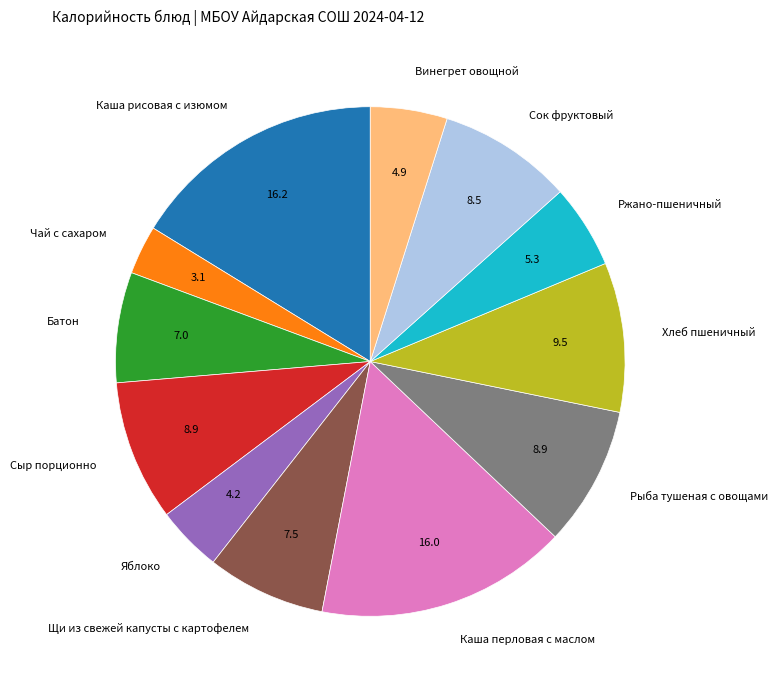

Is there any slice that represents more than half of the pie?

No